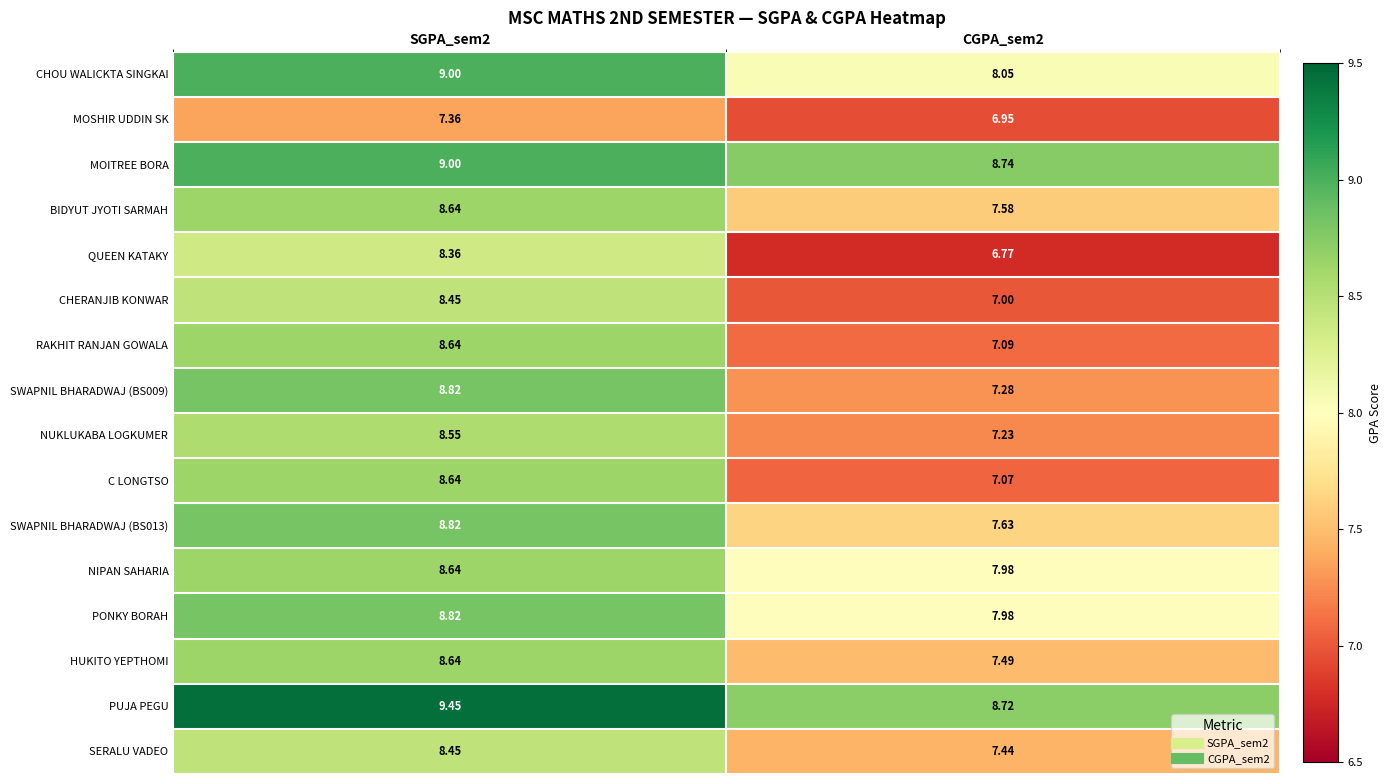

Which series has the widest spread of values?

QUEEN KATAKY